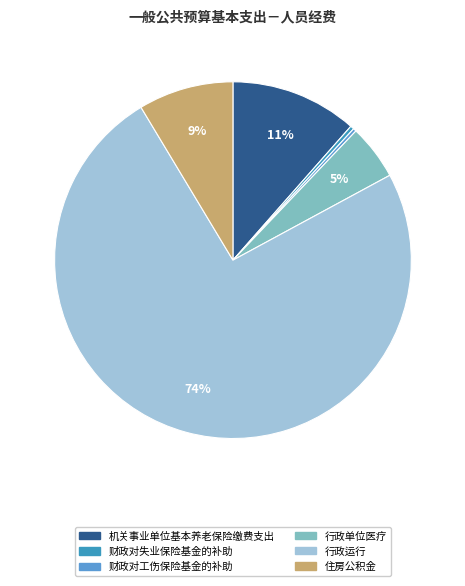

Rank the categories by value from lowest to highest.

财政对工伤保险基金的补助, 财政对失业保险基金的补助, 行政单位医疗, 住房公积金, 机关事业单位基本养老保险缴费支出, 行政运行